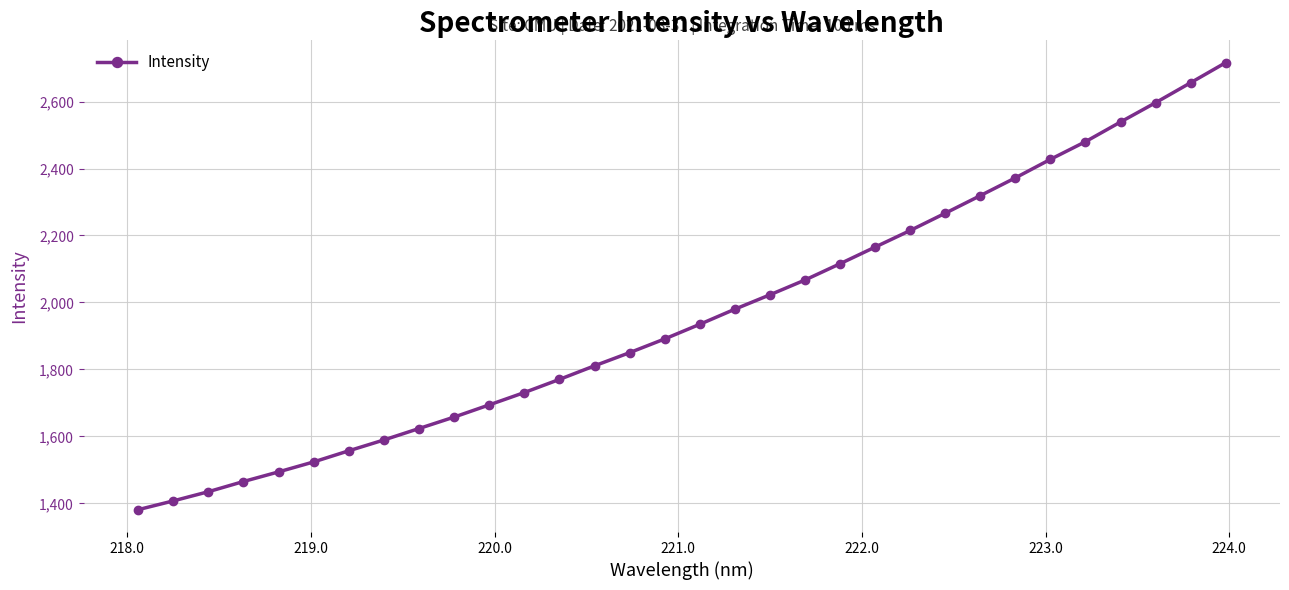

True or false: the data has more than 2 interior local peaks.

False